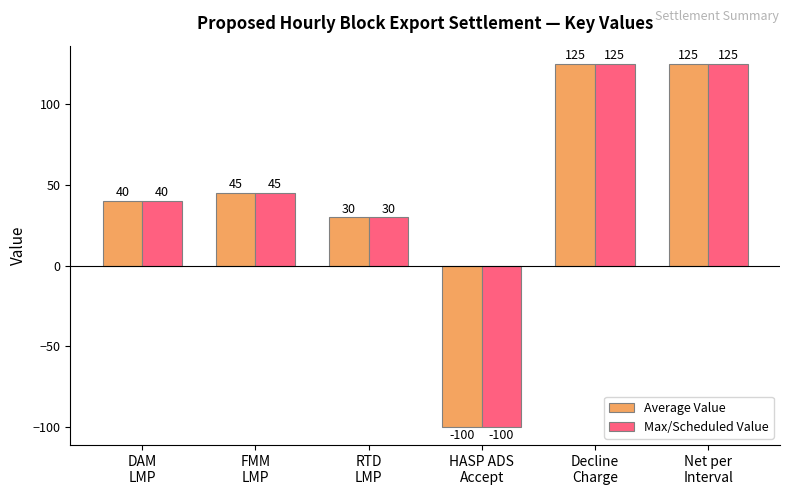

What is the sum of all Max/Scheduled Value values?

265